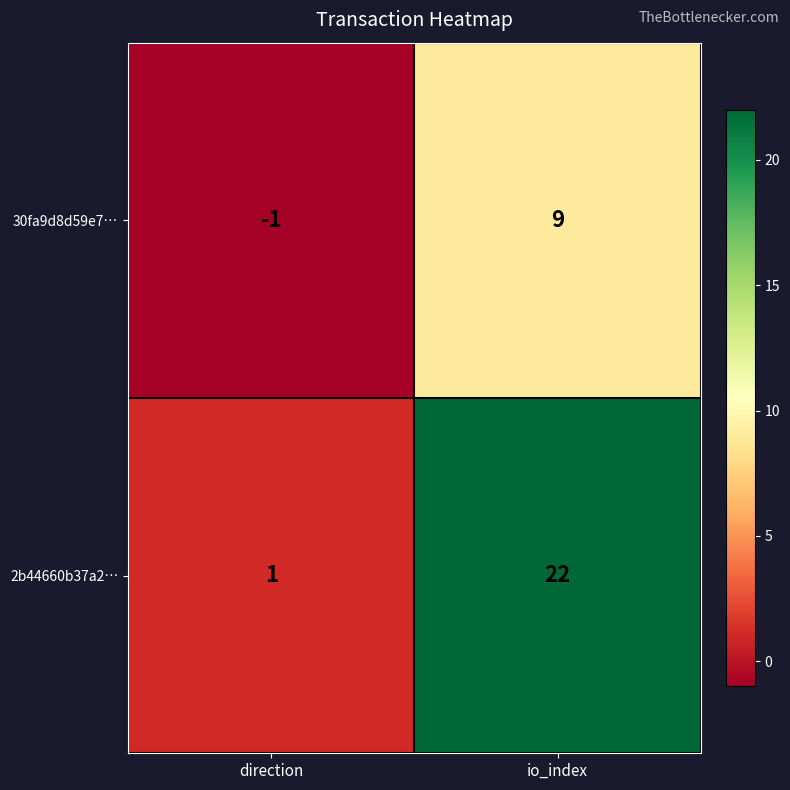

At which label is 2b44660b37a2… closest to 11?

direction